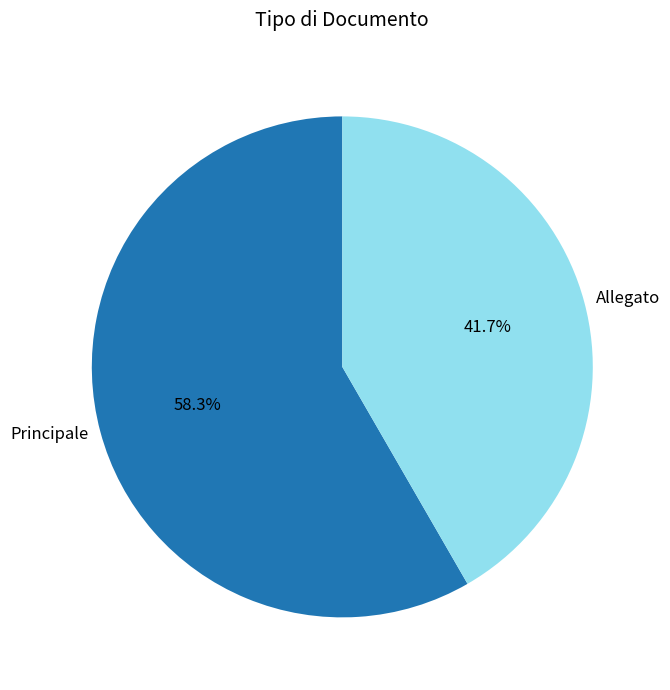

What is the smallest slice in the pie chart?

Allegato